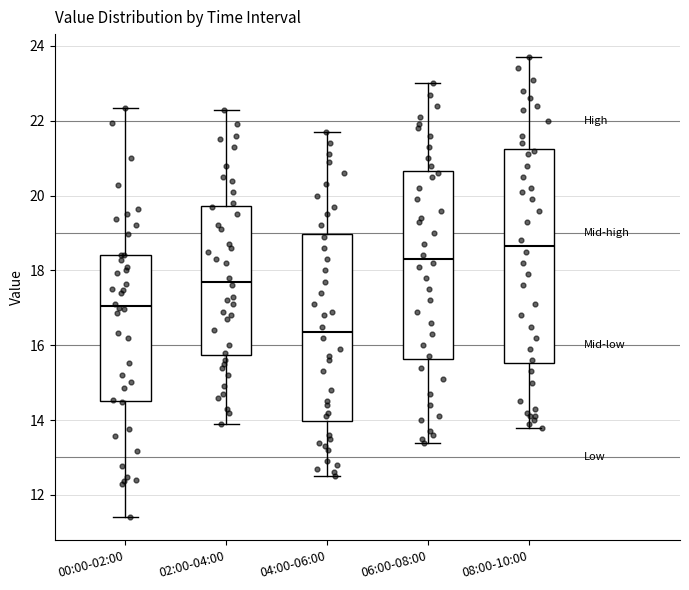

Where is the upper edge of the box for 08:00-10:00 on the y-axis? The values are not printed on the chart, so give them approximately, as read against the axis.

21.2